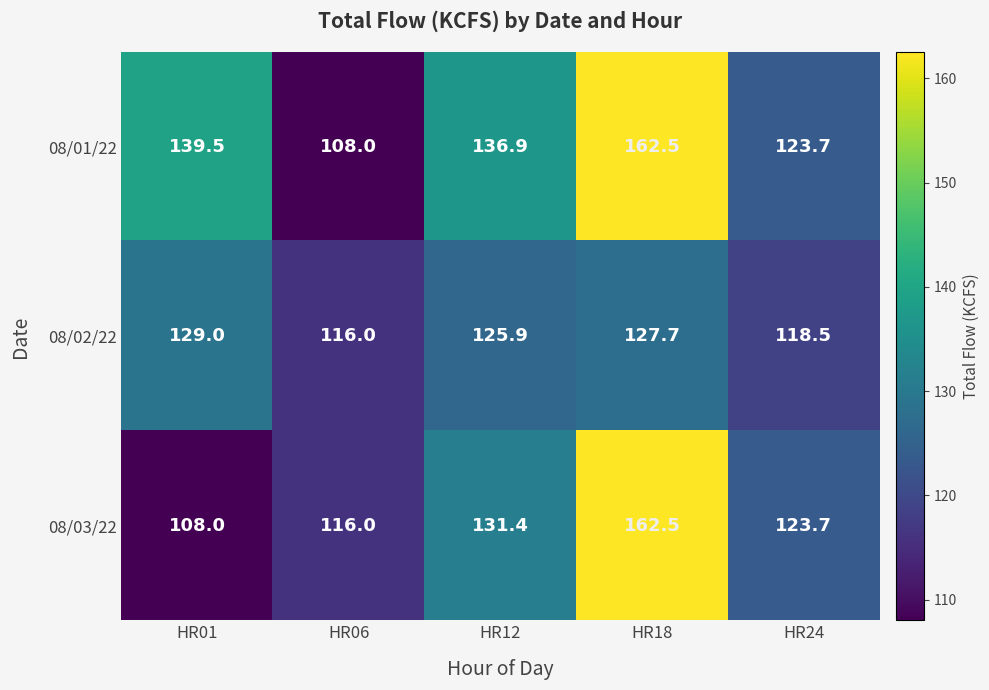

What is the minimum value shown in the chart?

108.0